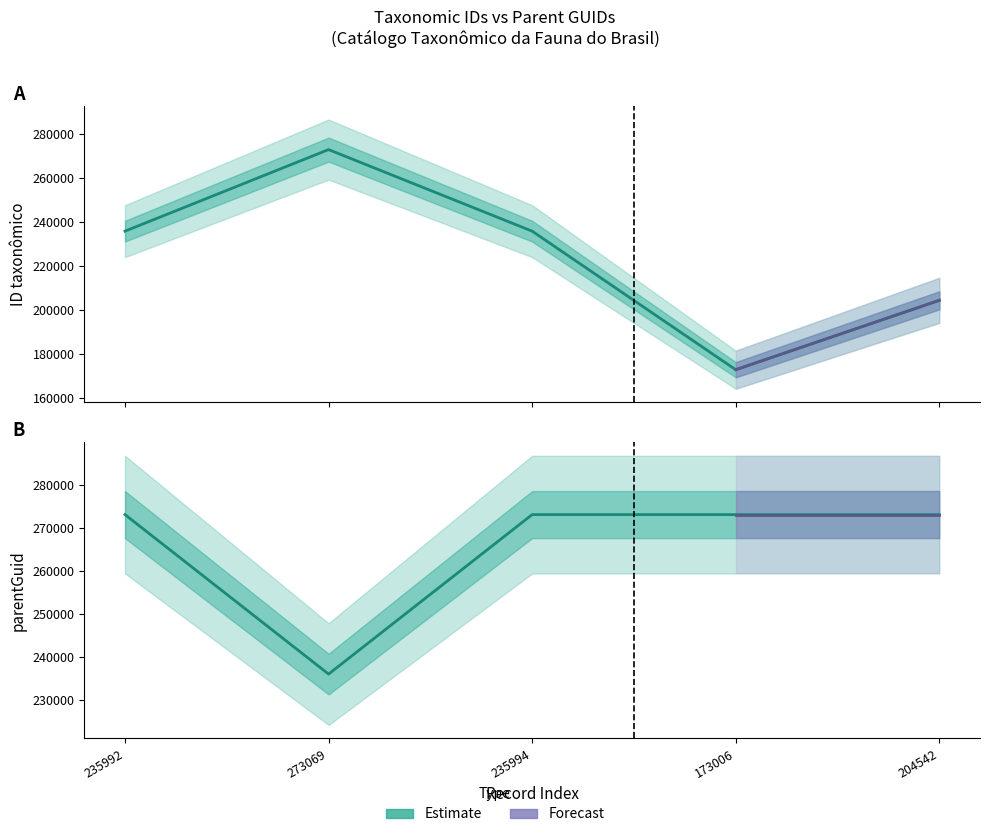

What position from the left is 235994?

3